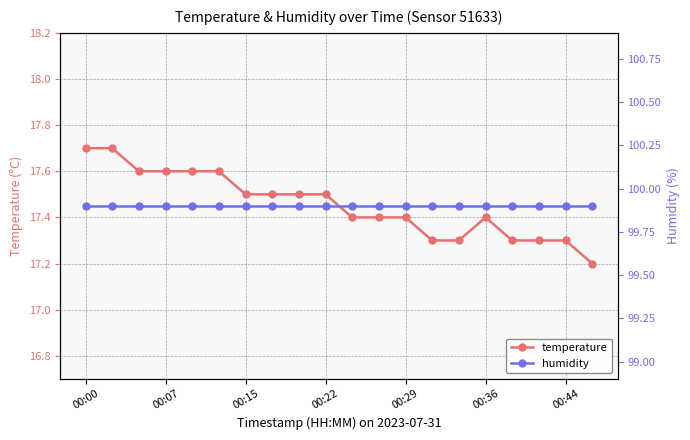

True or false: temperature has more than 0 interior local peaks.

True